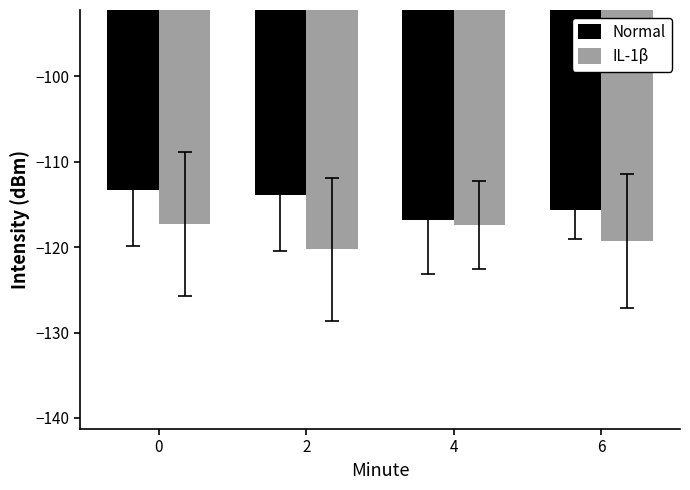

True or false: Normal has a value of -113.8 at 2.

True